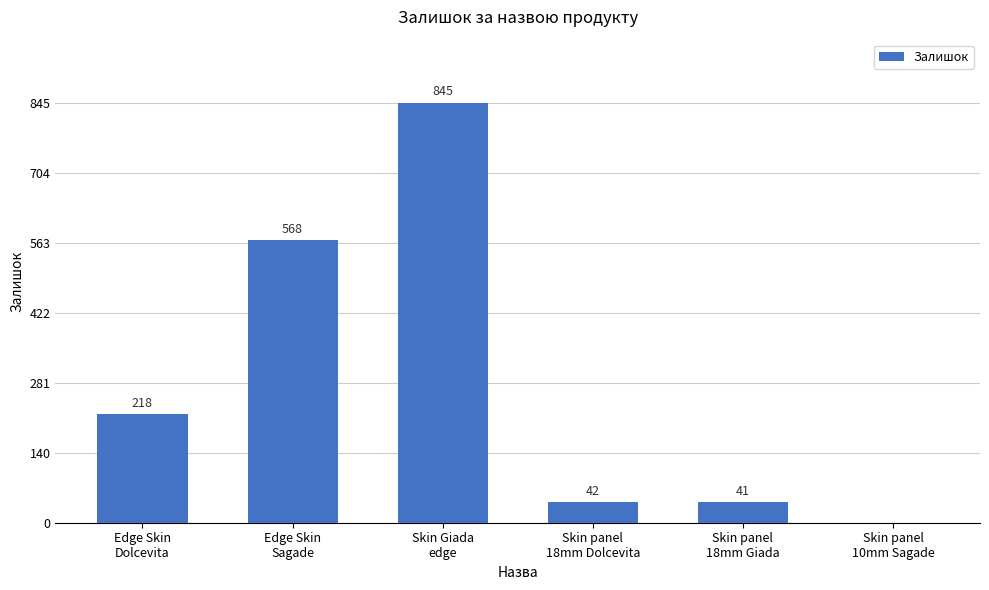

What is the maximum value shown in the chart?

845